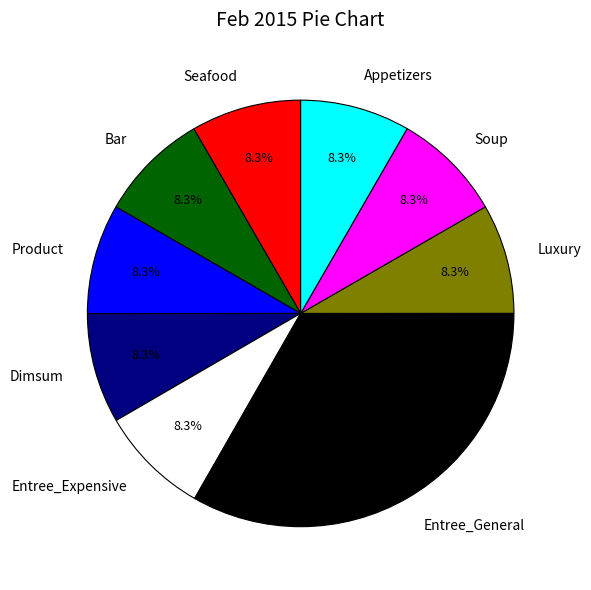

What is the ratio of the value at Seafood to the value at Appetizers?

1.0